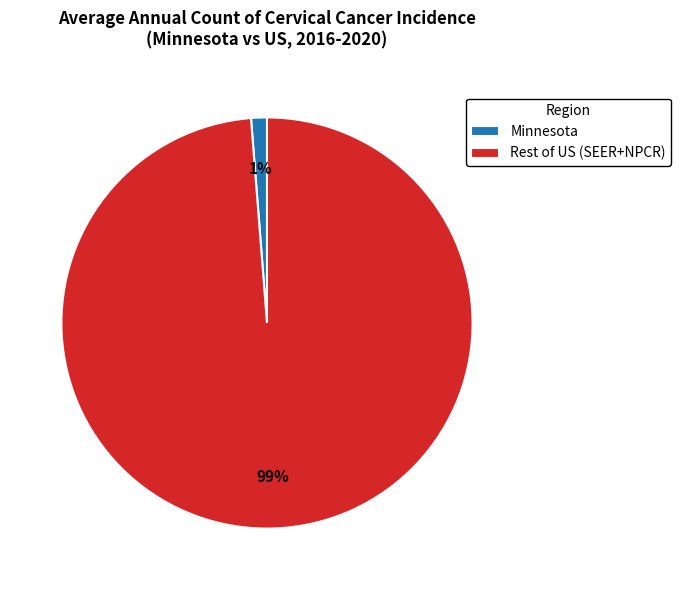

Do Rest of US (SEER+NPCR) and Minnesota together represent more than half of the pie?

Yes